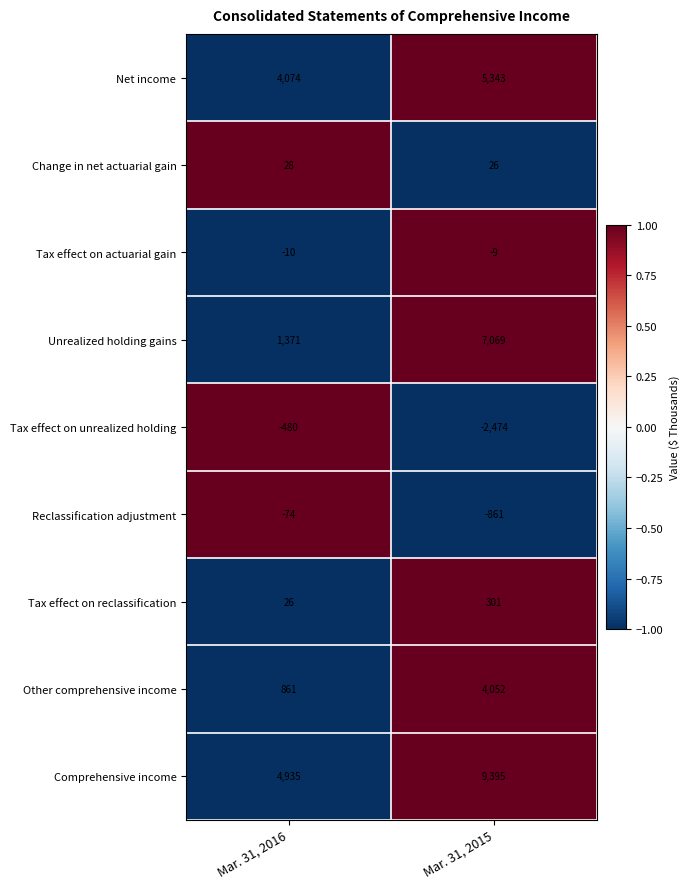

True or false: Tax effect on actuarial gain has a value of -9 at Mar. 31, 2015.

True